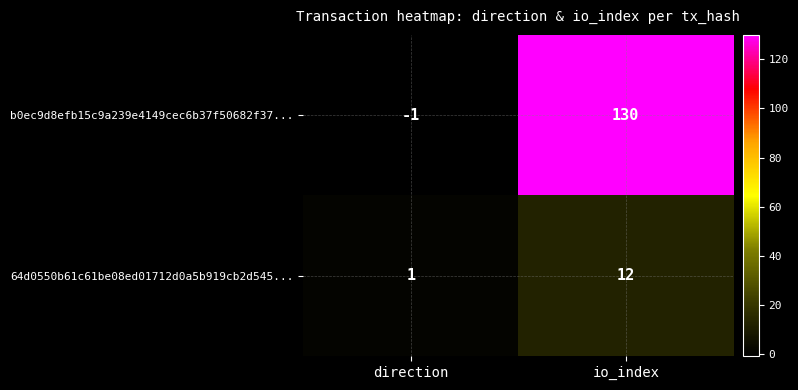

Rank the series by their maximum value, from lowest to highest.

64d0550b61c61be08ed01712d0a5b919cb2d545..., b0ec9d8efb15c9a239e4149cec6b37f50682f37...